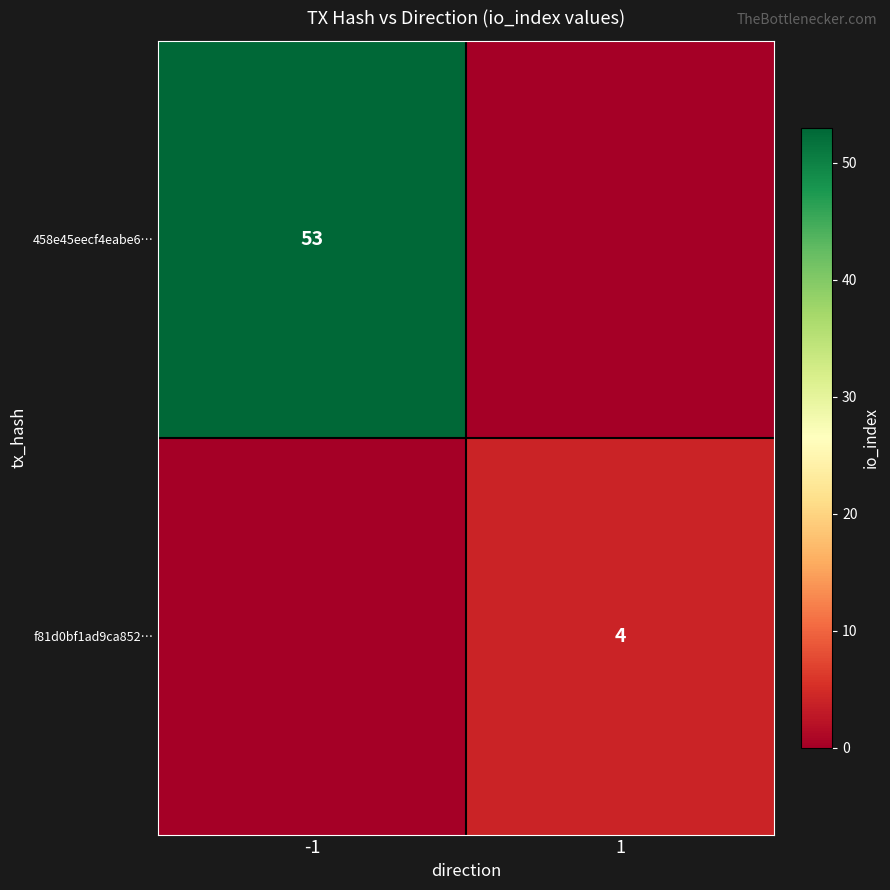

The value of f81d0bf1ad9ca852… at 1 is 4. True or false?

True